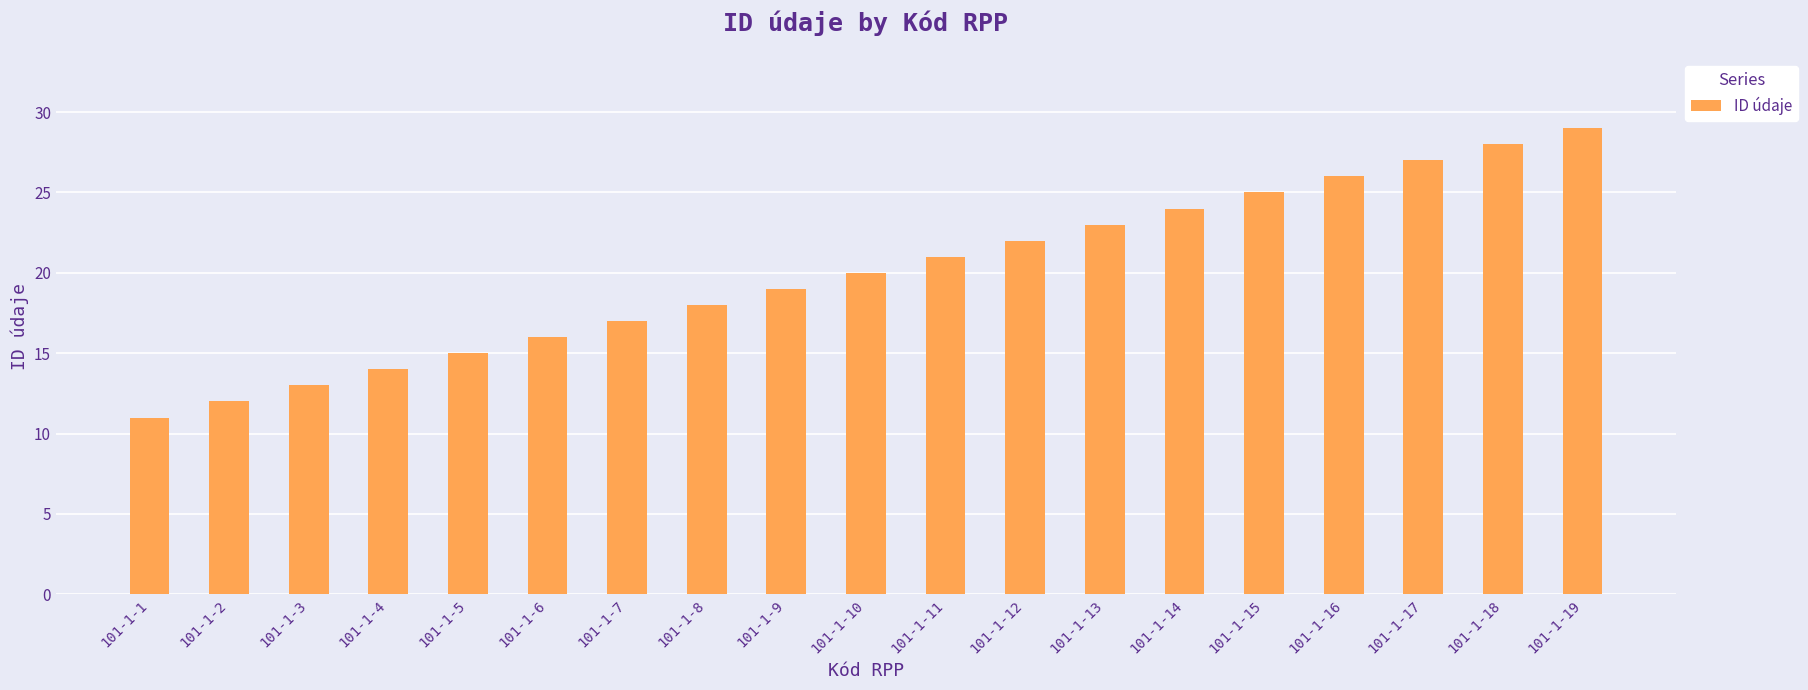

How many values are below 20?

9